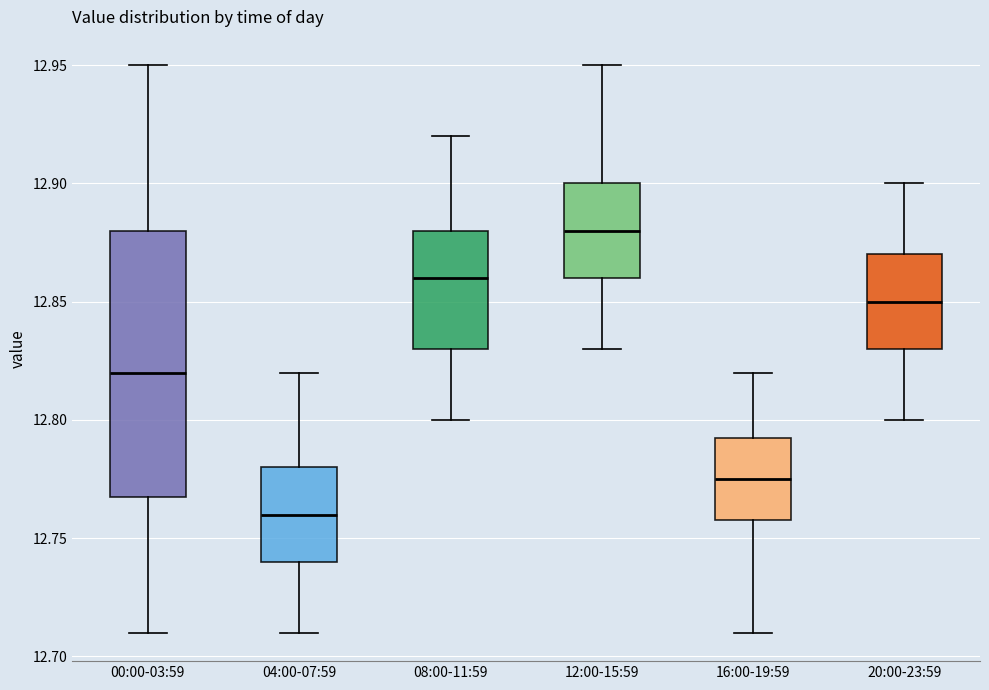

Where is the upper edge of the box for 16:00-19:59 on the y-axis? The values are not printed on the chart, so give them approximately, as read against the axis.

12.795